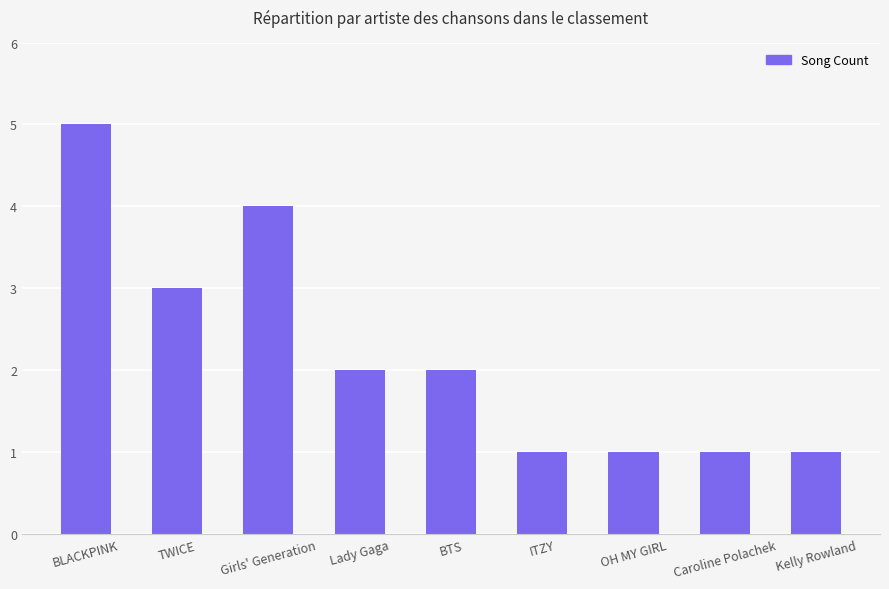

Between ITZY and TWICE, which is larger?

TWICE